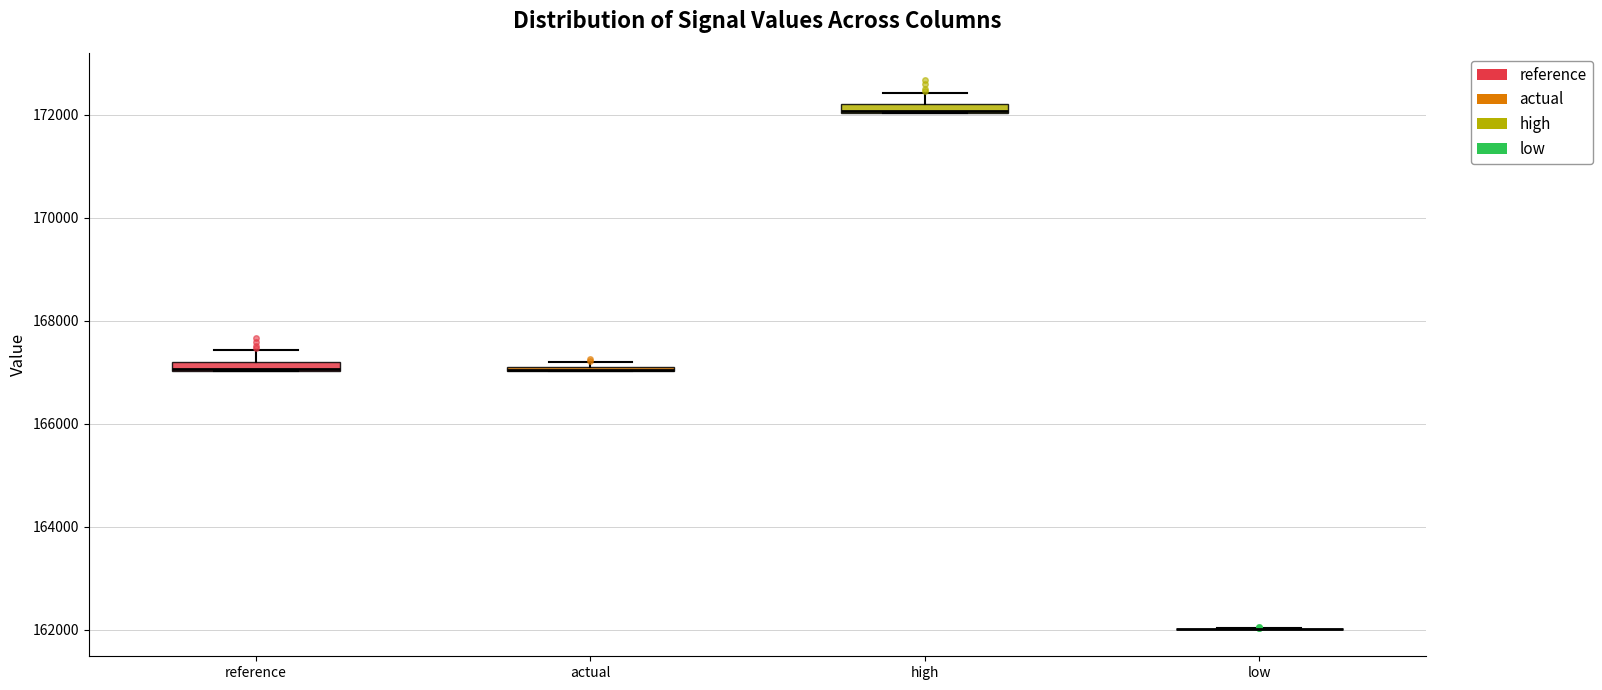

Where is the lower edge of the box for reference on the y-axis? The values are not printed on the chart, so give them approximately, as read against the axis.

167000